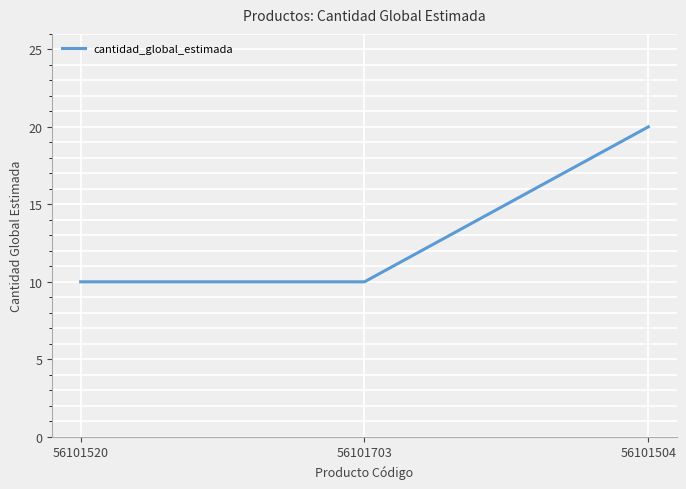

Reading left to right, what are all the values shown in this chart?

56101520=10	56101703=10	56101504=20